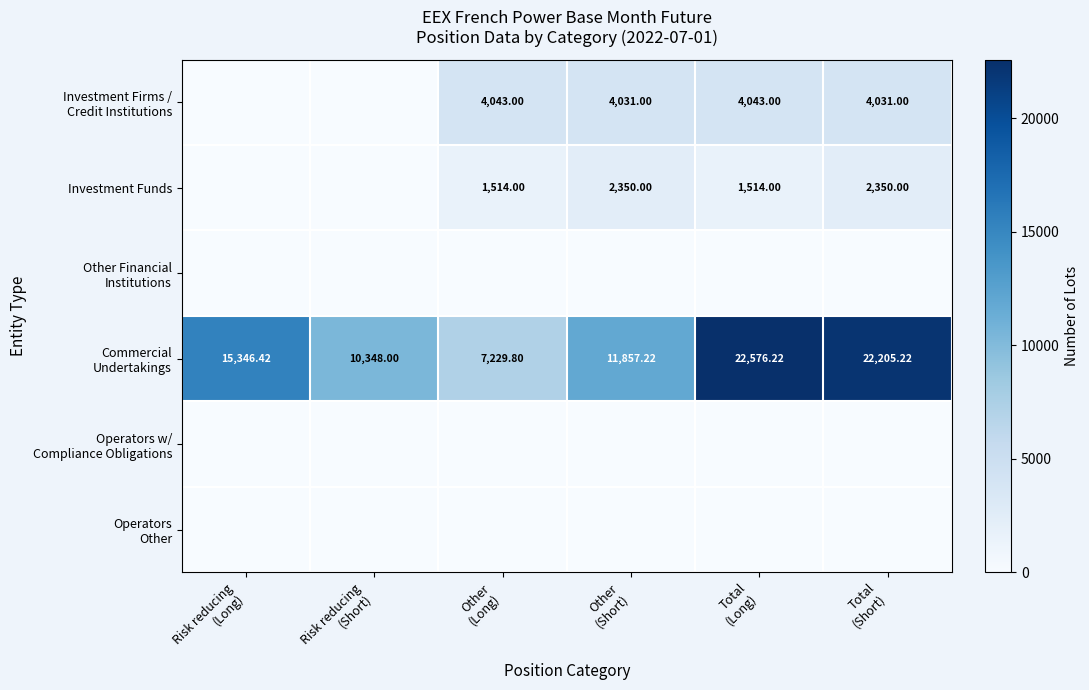

At which category is the sum across all series the highest?

Total
(Short)